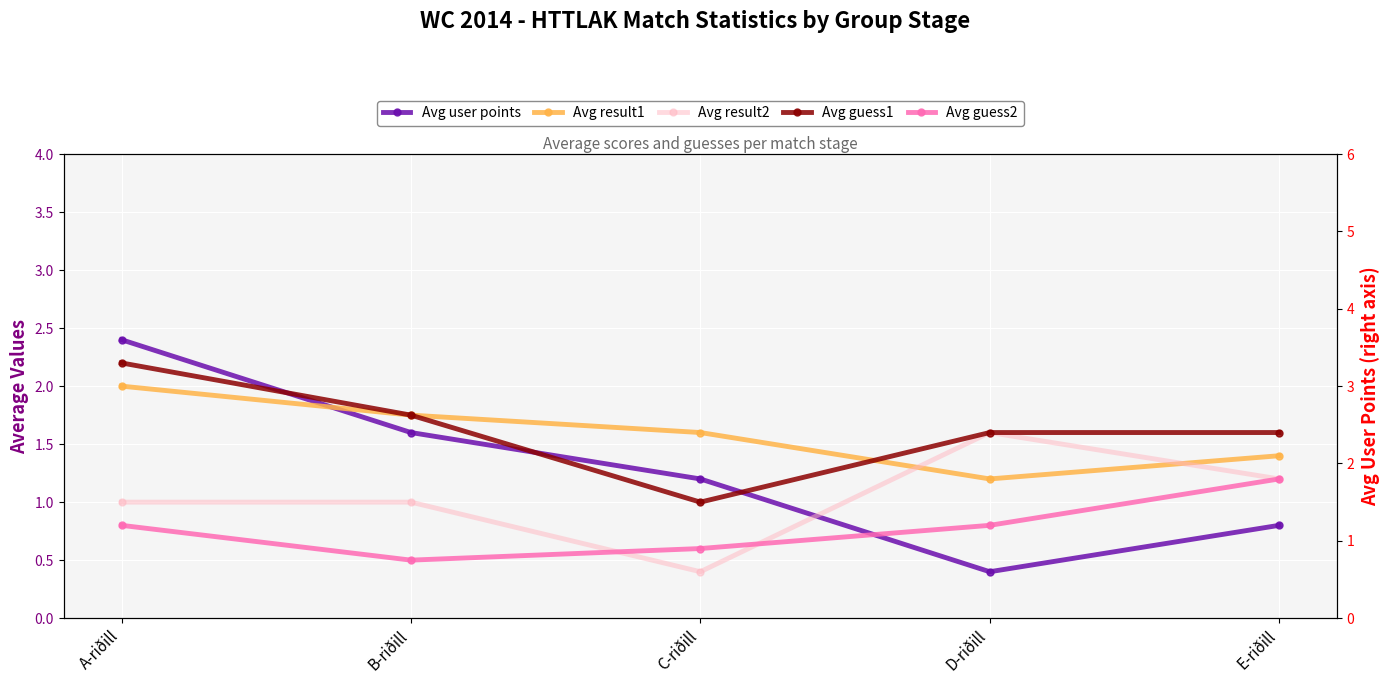

Is this an area chart (filled region under the line)?

No